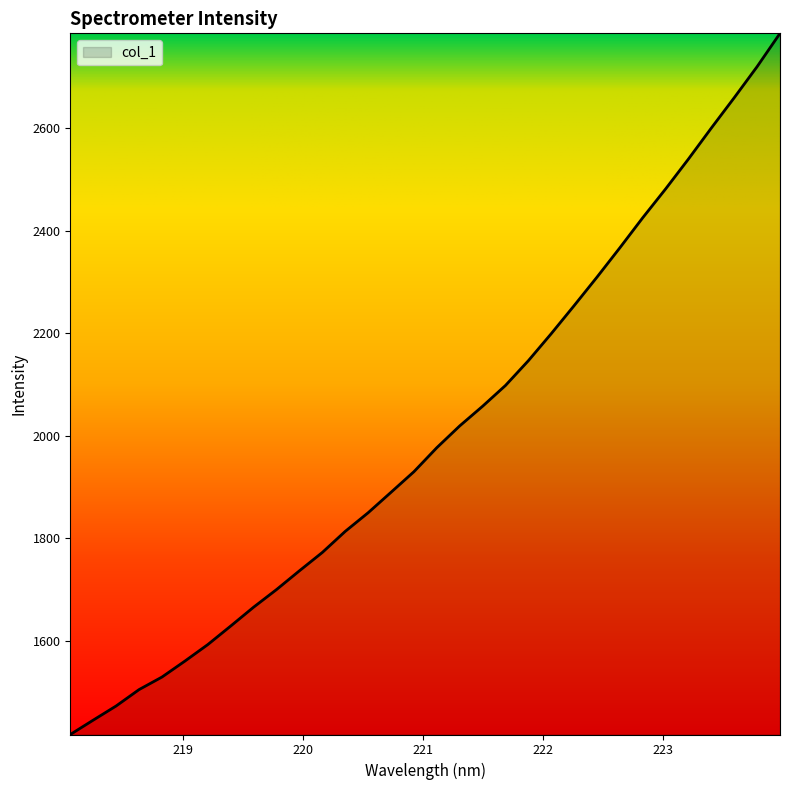

What is the difference between the maximum and minimum values?

1366.4